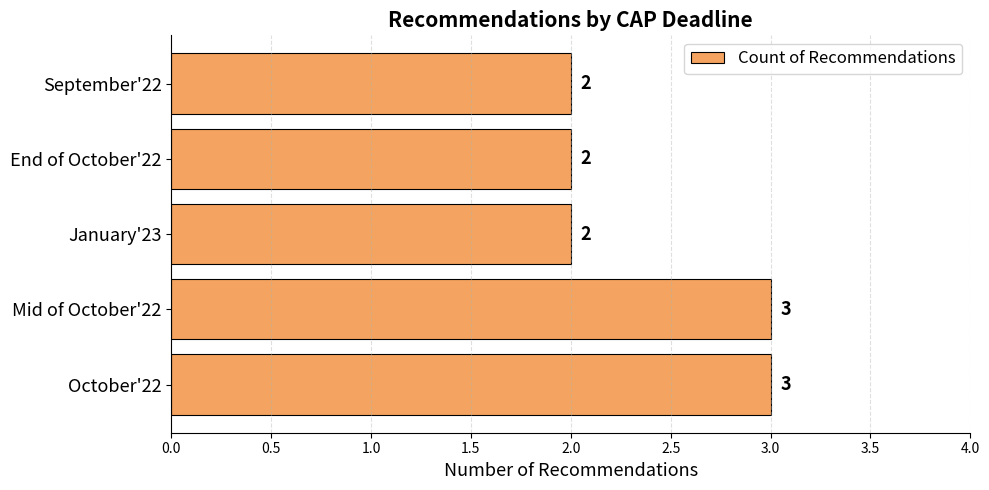

True or false: the data shows 2 at End of October'22.

True